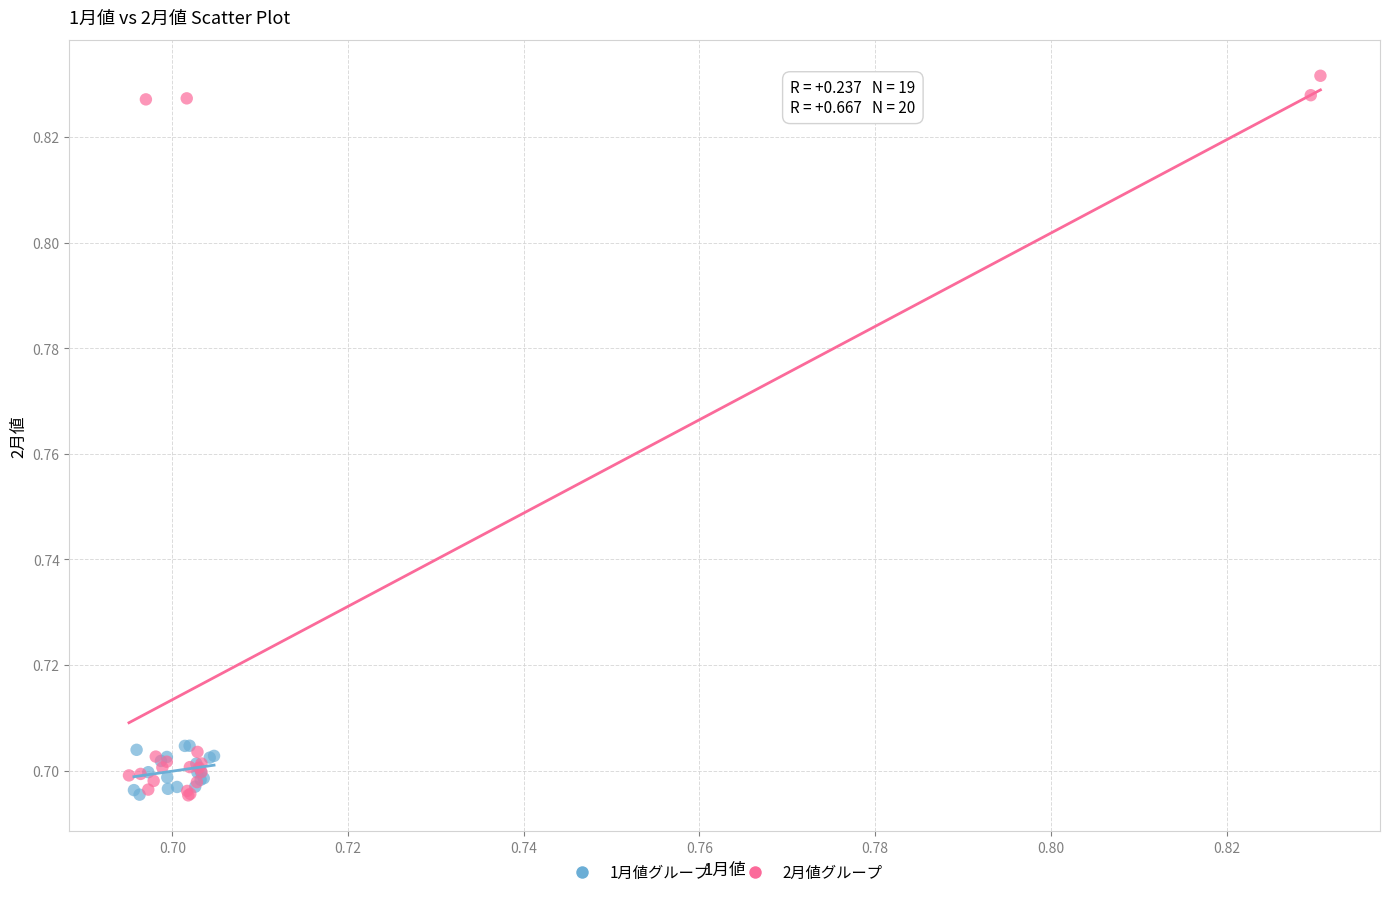

Which series contains the highest Y value?

2月値グループ